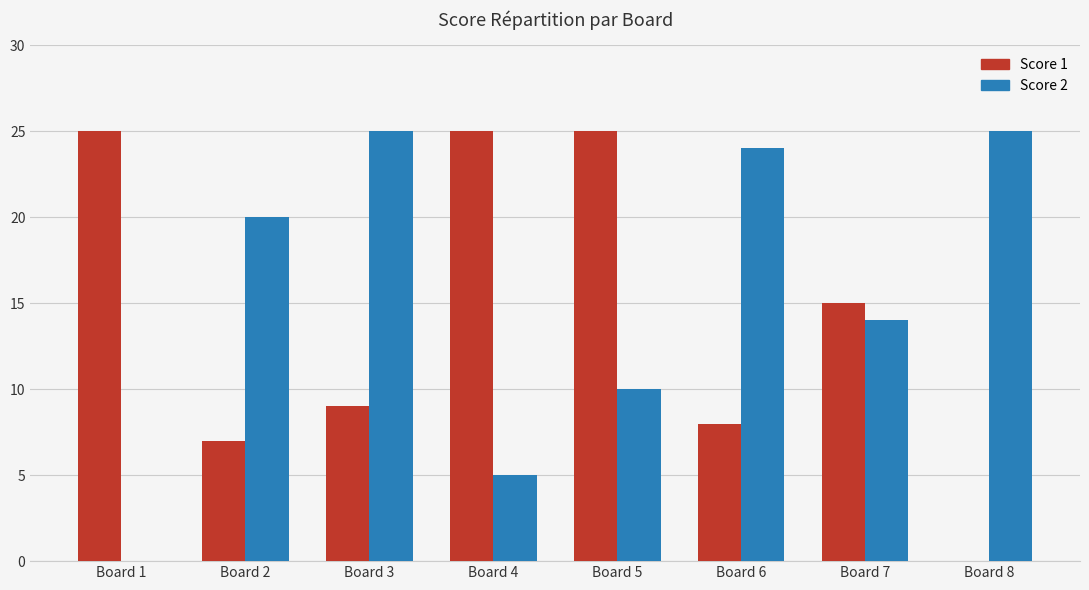

Read the Score 2 value at Board 2.

20